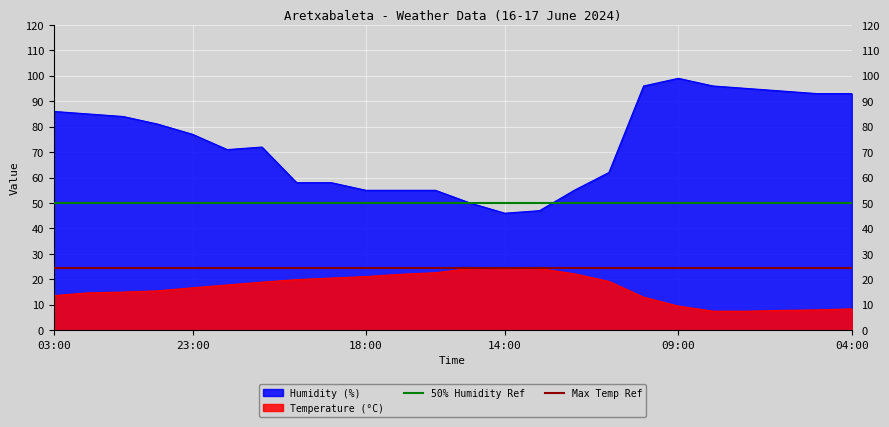

What is the average value of the 50% Humidity Ref series?

50.0